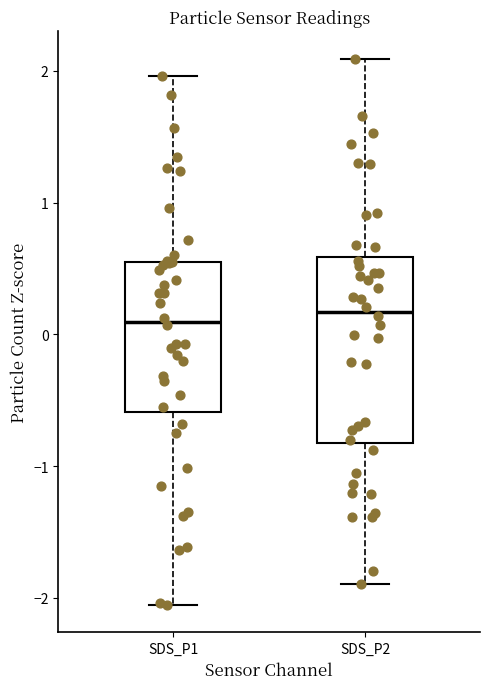

Where does the upper whisker of the box for SDS_P1 end on the y-axis? The values are not printed on the chart, so give them approximately, as read against the axis.

2.0